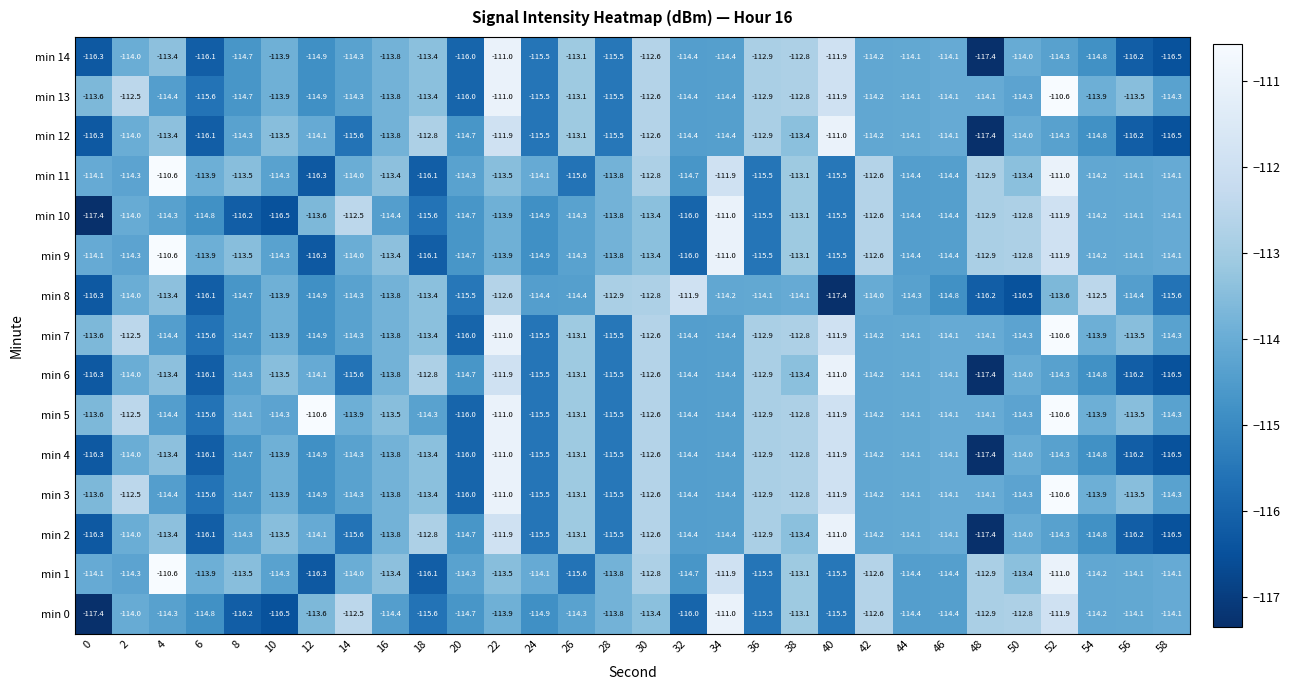

What is the approximate value of min 11 at 20?

-114.3